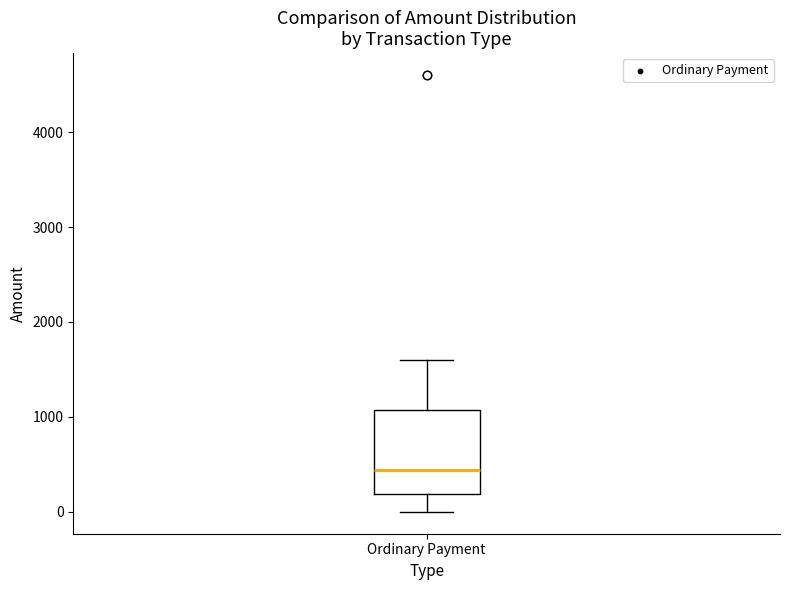

Read this box plot against the y-axis: the position of the median line, the range covered by the box, and the ends of both whiskers. The values are not printed on the chart, so give them approximately, as read against the axis.

median 400, box 200 to 1100, whiskers 0 to 1600